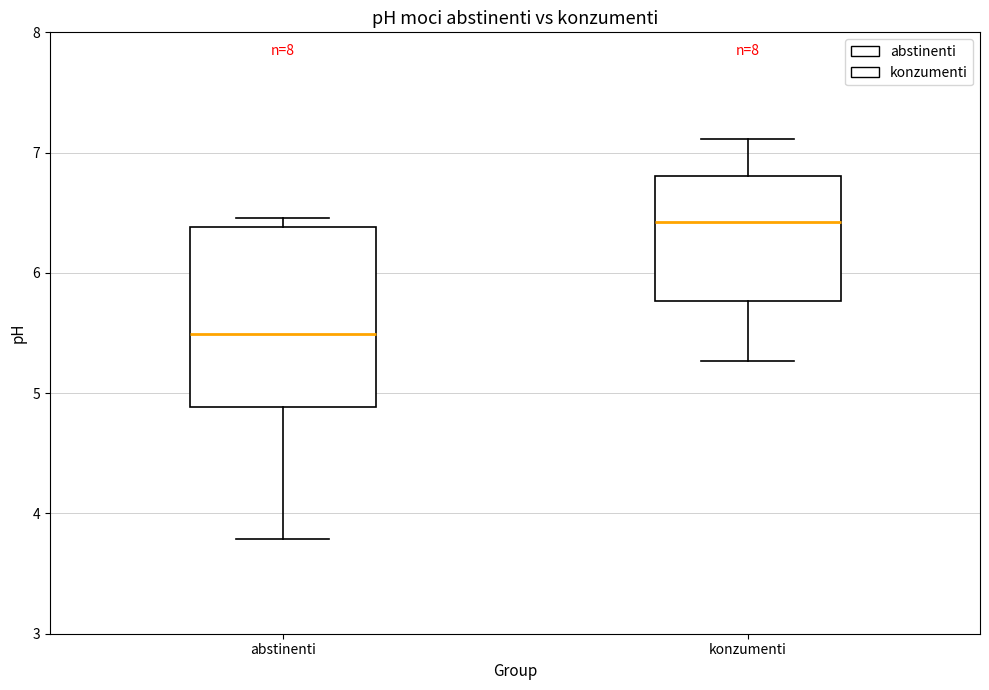

Reading left to right, transcribe this box plot: for each box, give where its median line is, the range the box spans, and where its two whiskers end, as read against the y-axis. The values are not printed on the chart, so give them approximately, as read against the axis.

abstinenti: median 5.5, box 4.9 to 6.4, whiskers 3.8 to 6.5
konzumenti: median 6.4, box 5.8 to 6.8, whiskers 5.3 to 7.1